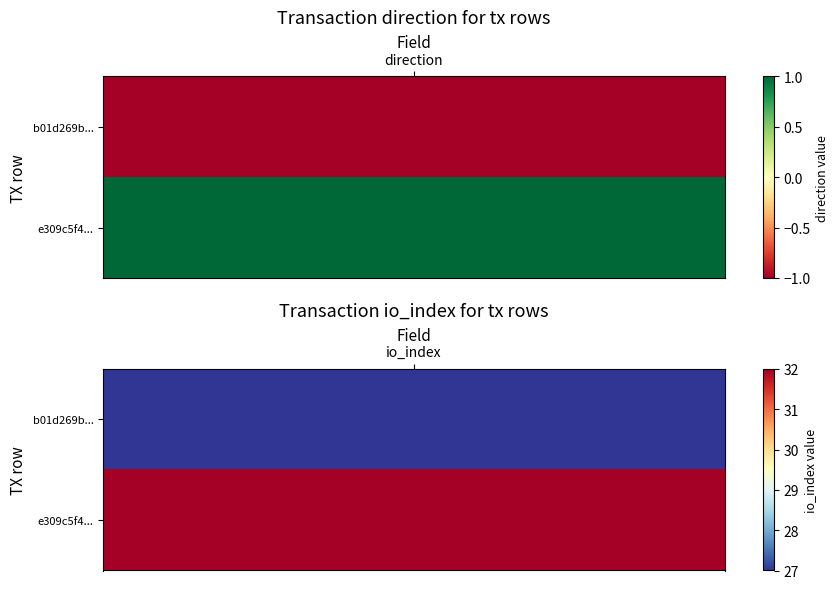

Which series has the largest total across all categories?

e309c5f43864e0f0c423f87d31d6a8887caceef